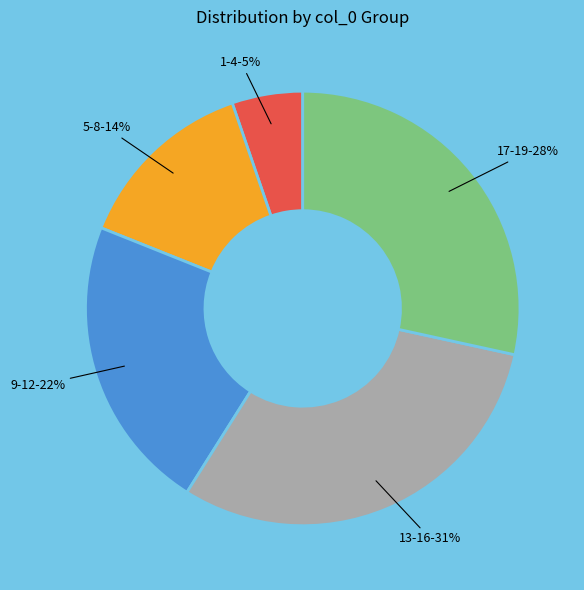

To the nearest percent, what is the average slice percentage?

20%